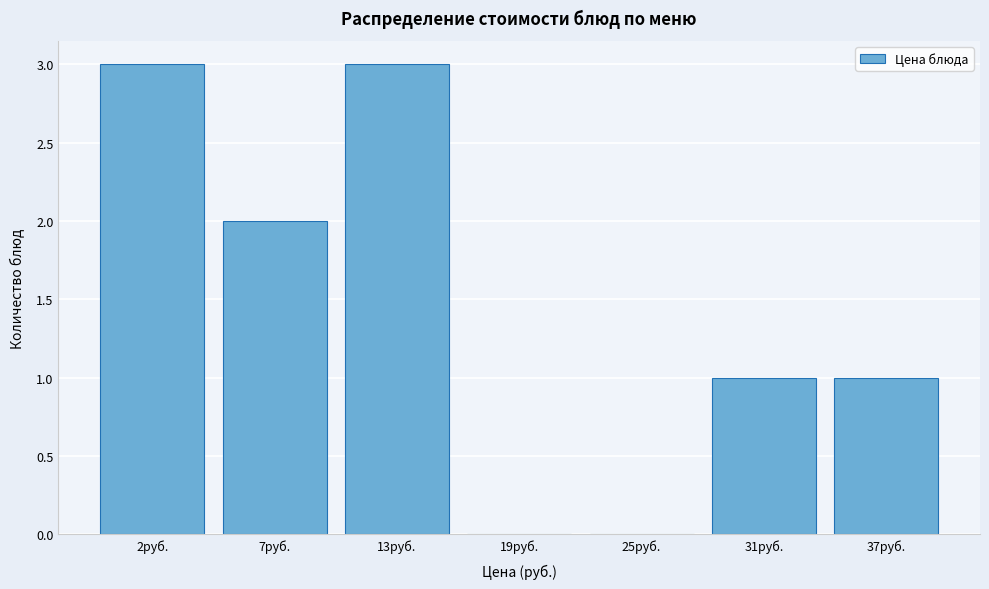

Reading left to right, what are all the values shown in this chart?

2руб.=3	7руб.=2	13руб.=3	19руб.=0	25руб.=0	31руб.=1	37руб.=1